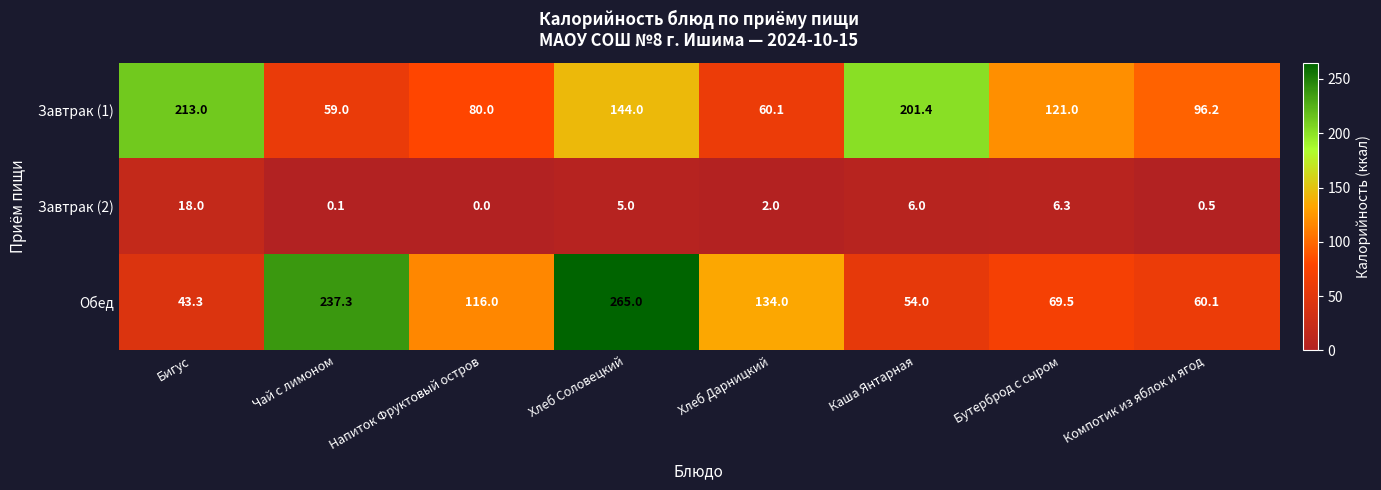

Rank the series by their maximum value, from highest to lowest.

Обед, Завтрак (1), Завтрак (2)